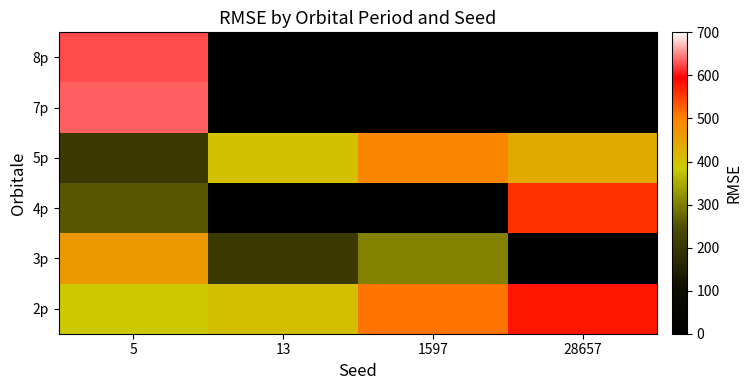

Reading right to left, what are all the values shown in this chart?

2p: 28657=578.4	1597=512.2	13=404.8	5=388.7
3p: 28657=0.0	1597=304.3	13=204.0	5=465.1
4p: 28657=558.2	1597=0.0	13=0.0	5=258.3
5p: 28657=437.7	1597=493.1	13=401.0	5=206.1
7p: 28657=0.0	1597=0.0	13=0.0	5=633.2
8p: 28657=0.0	1597=0.0	13=0.0	5=625.5